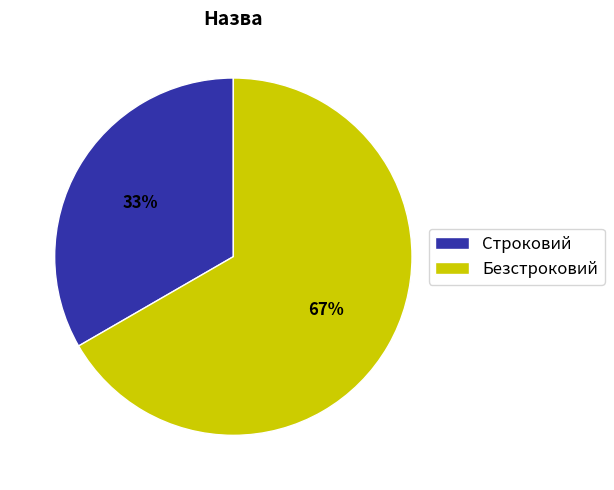

To the nearest percent, what is the average slice percentage?

50%